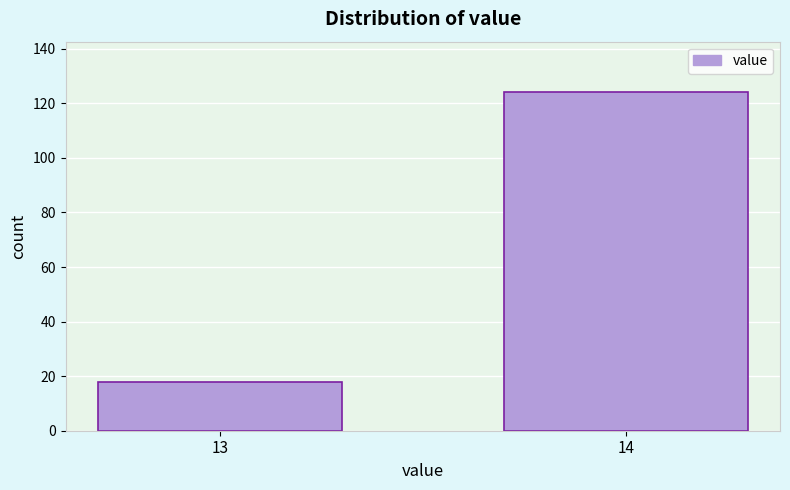

Reading left to right, list all the values displayed in this chart.

18	124